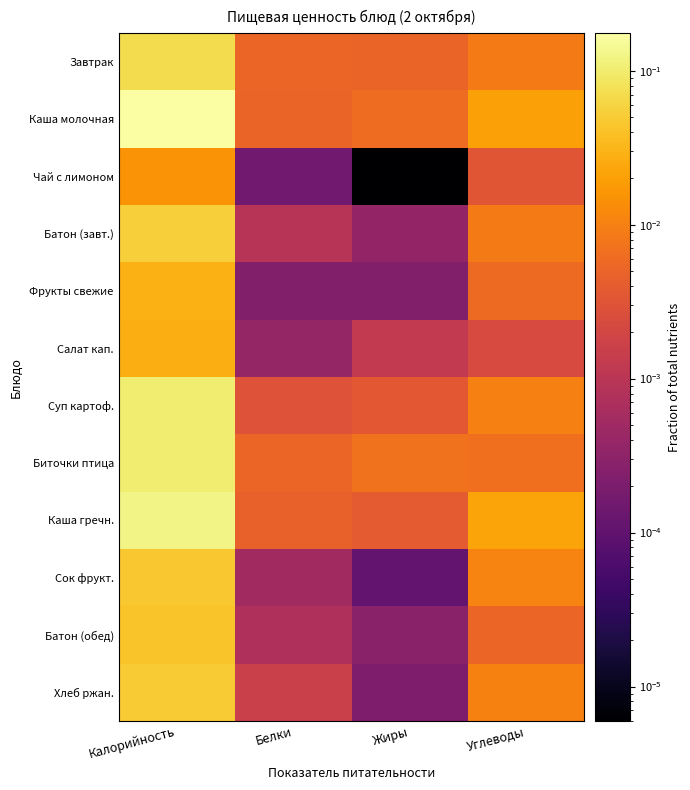

Which has a higher value, Калорийность or Жиры?

Калорийность